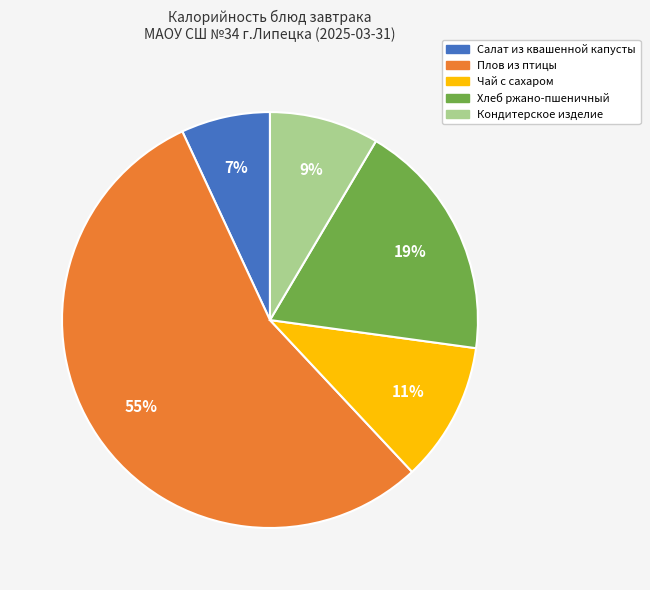

Which category has the biggest portion of the pie?

Плов из птицы